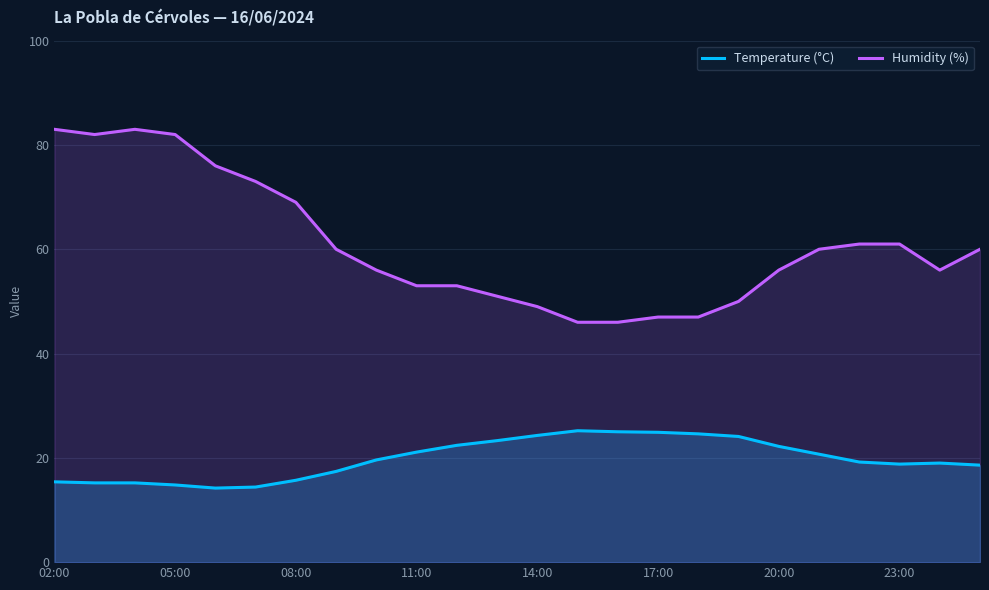

How many lines are shown in the chart?

2